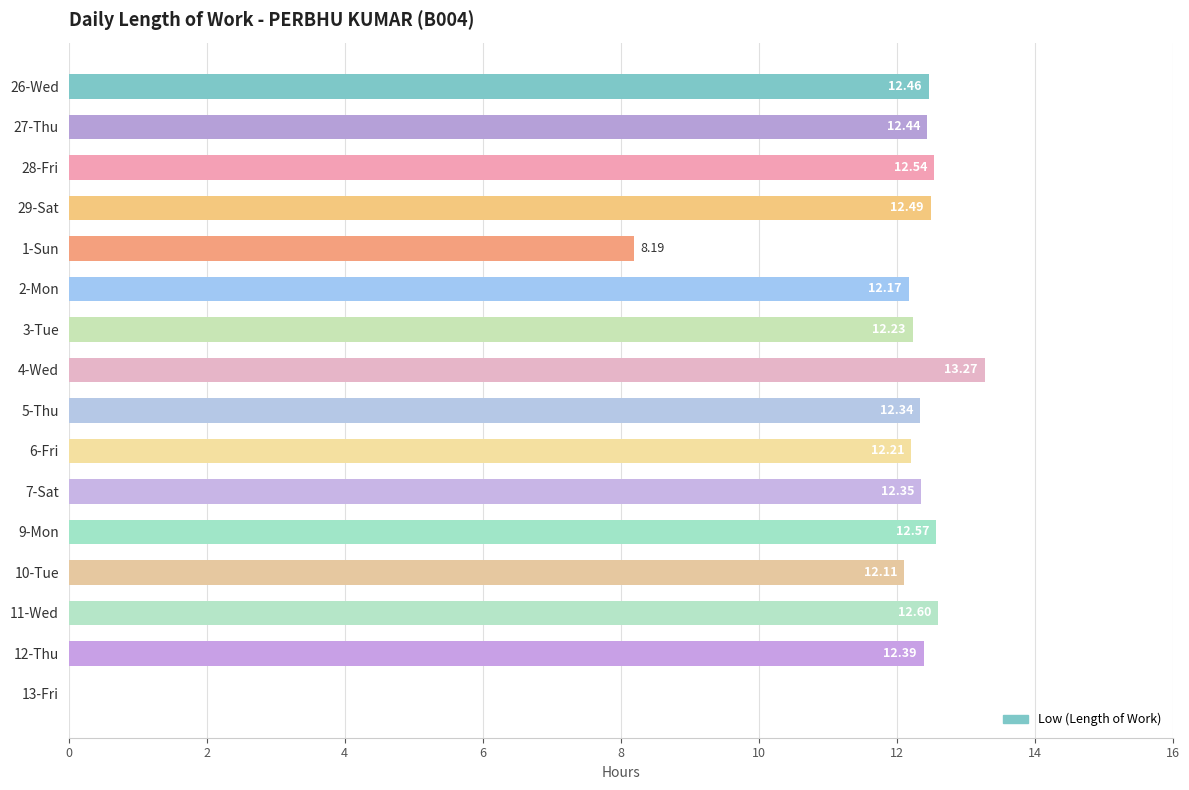

Approximately how many times larger is the value at 1-Sun compared to 9-Mon?

0.7